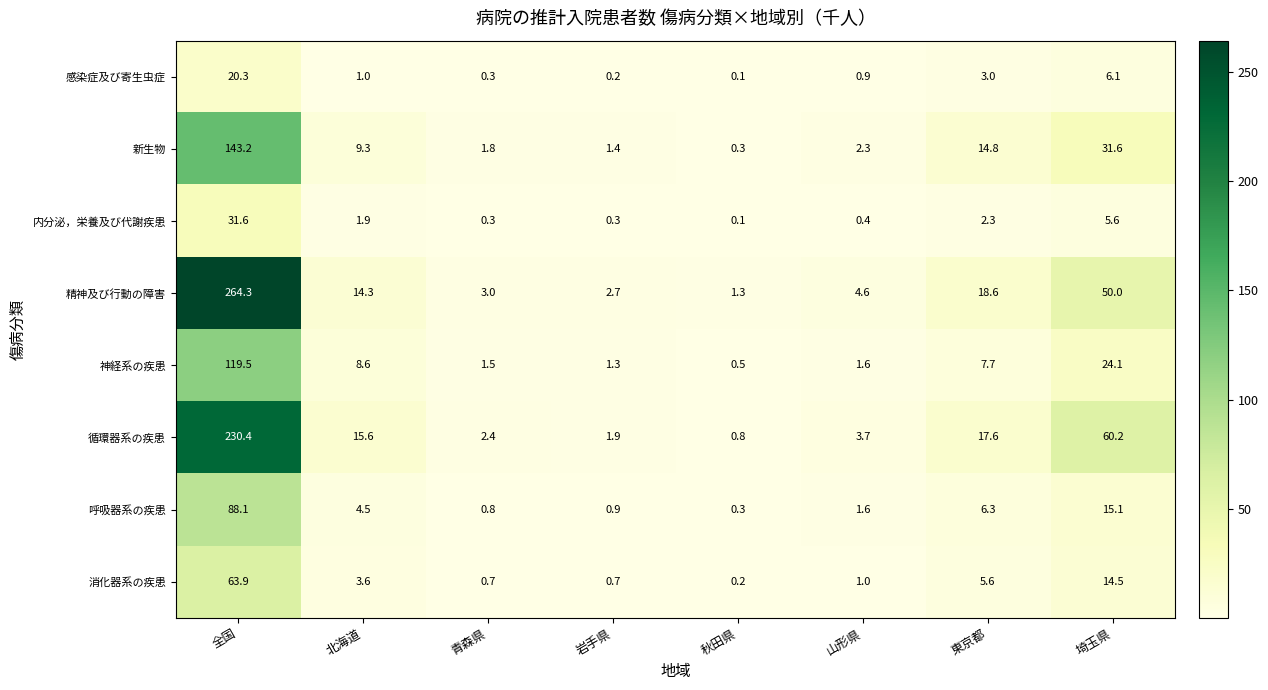

What is the approximate value of 新生物 at 山形県?

2.3